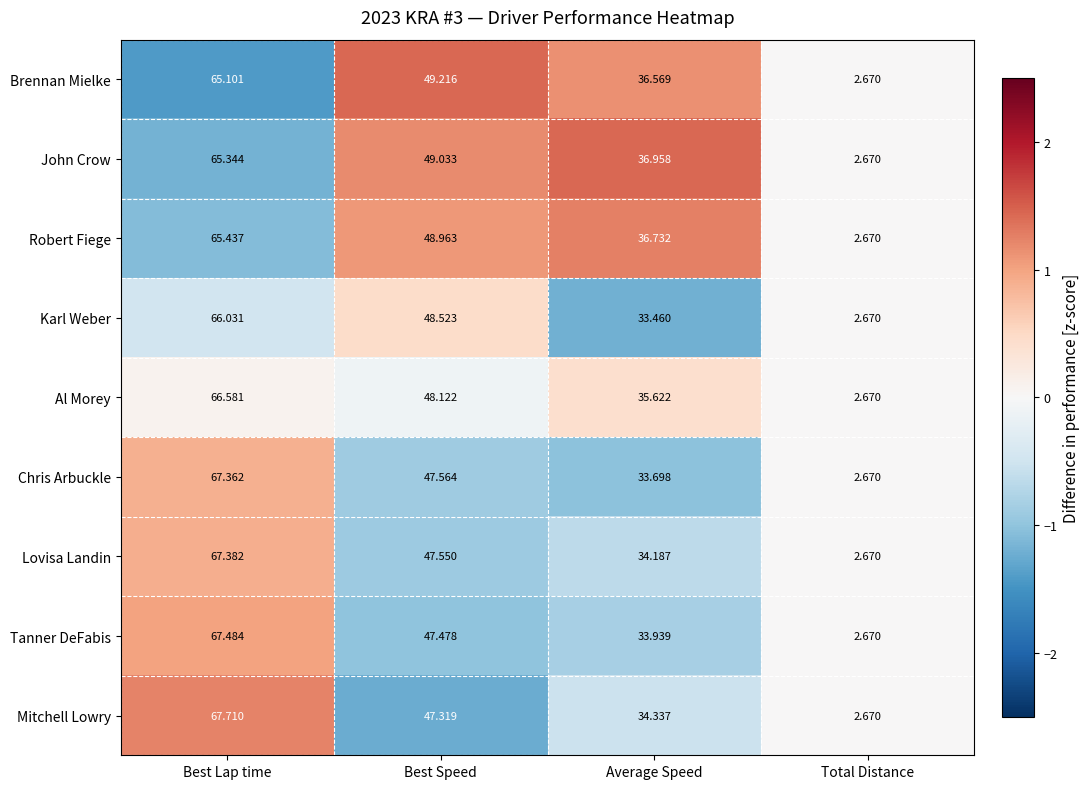

How many data points in John Crow are above 49?

2